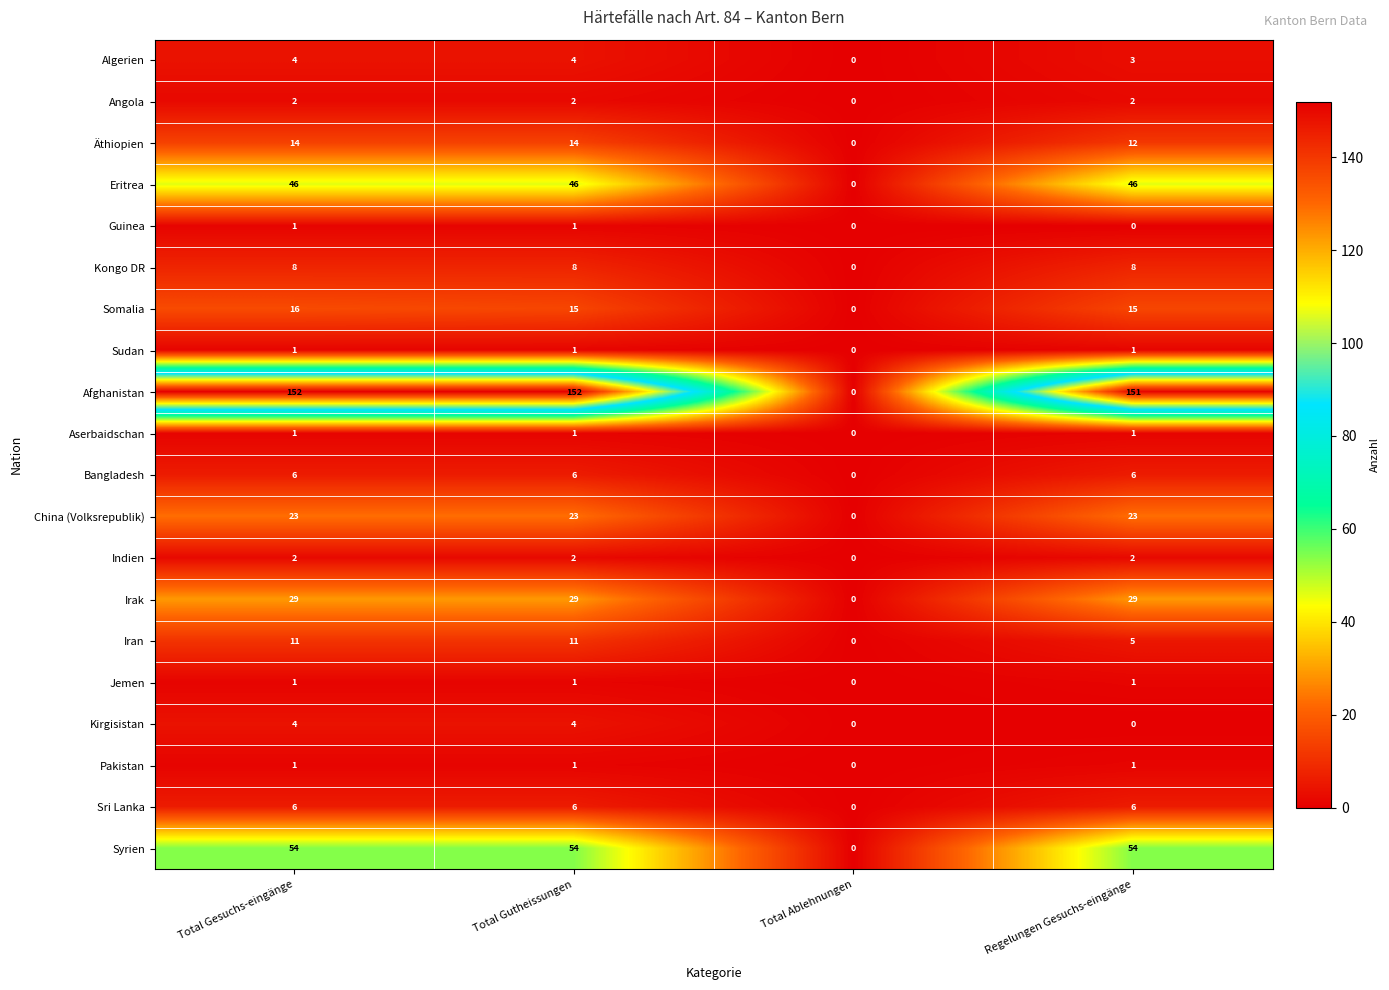

Which category has the lowest value in the Sri Lanka series?

Total Ablehnungen